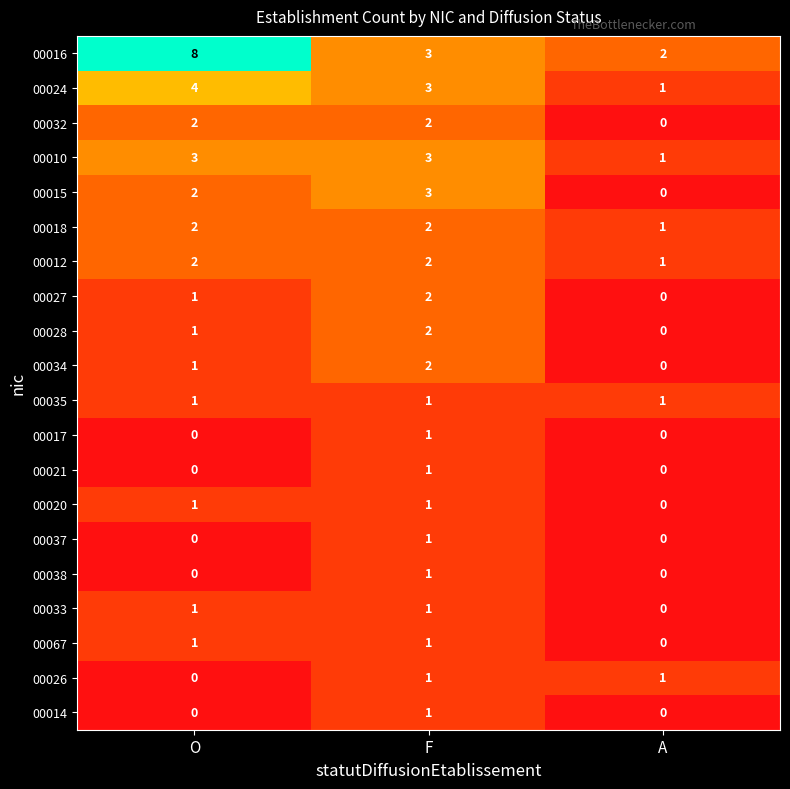

List the labels in order of 00016 value, largest first.

O, F, A